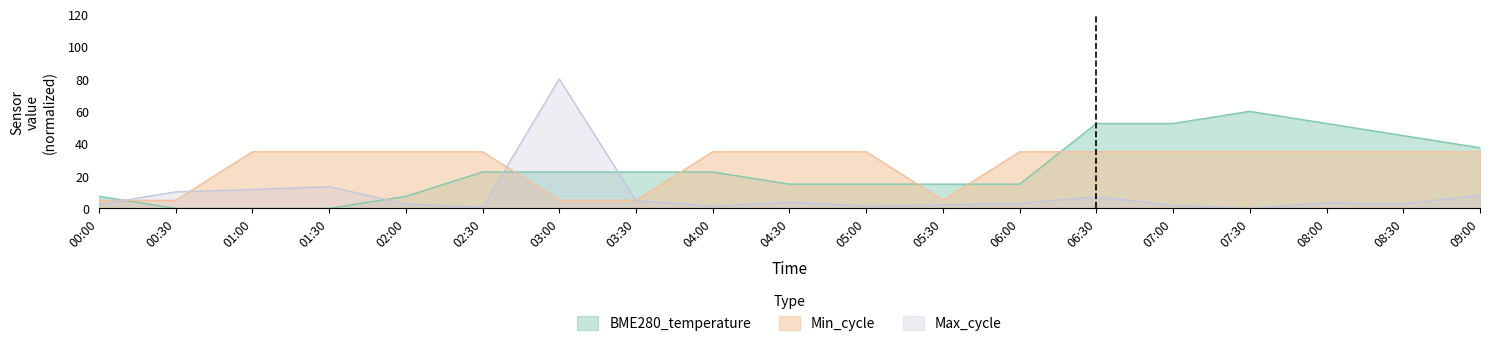

Which series changed the most between 04:30 and 08:30?

BME280_temperature